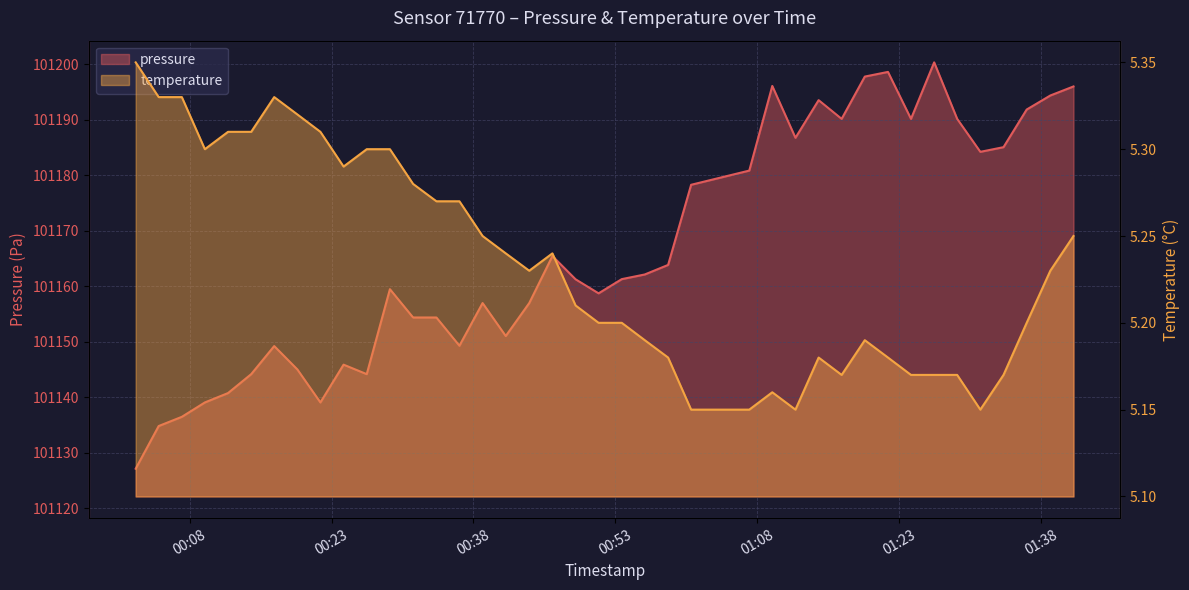

Is it true that pressure equals 135065.6 at 2023-11-21T01:09:36?

False